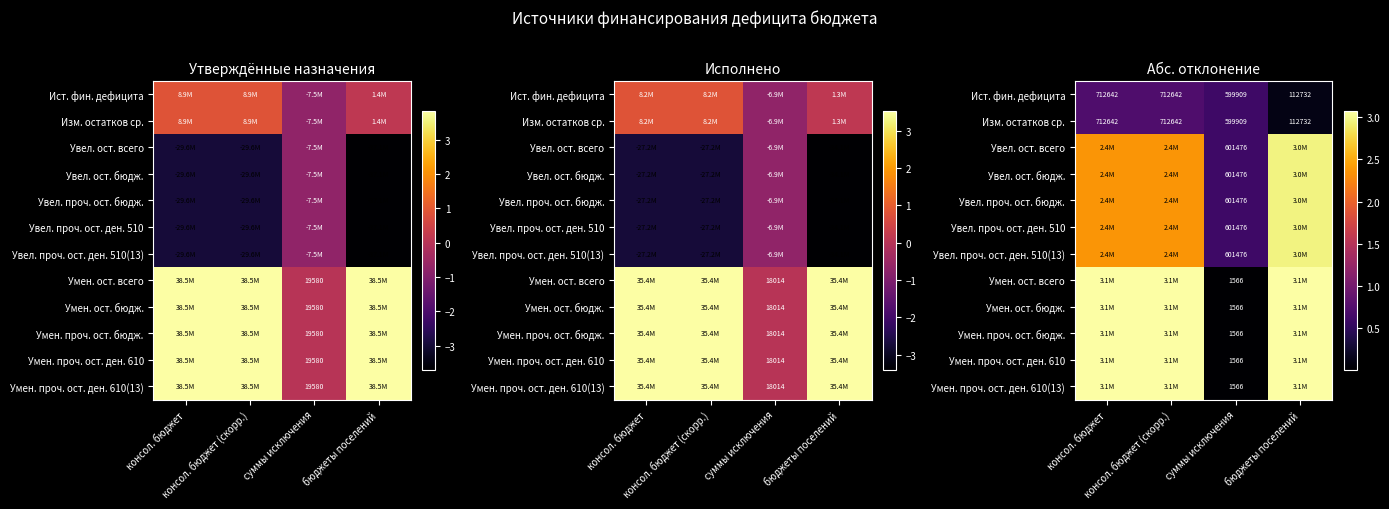

What is the difference between the highest and lowest values at консол. бюджет?

2364790.8